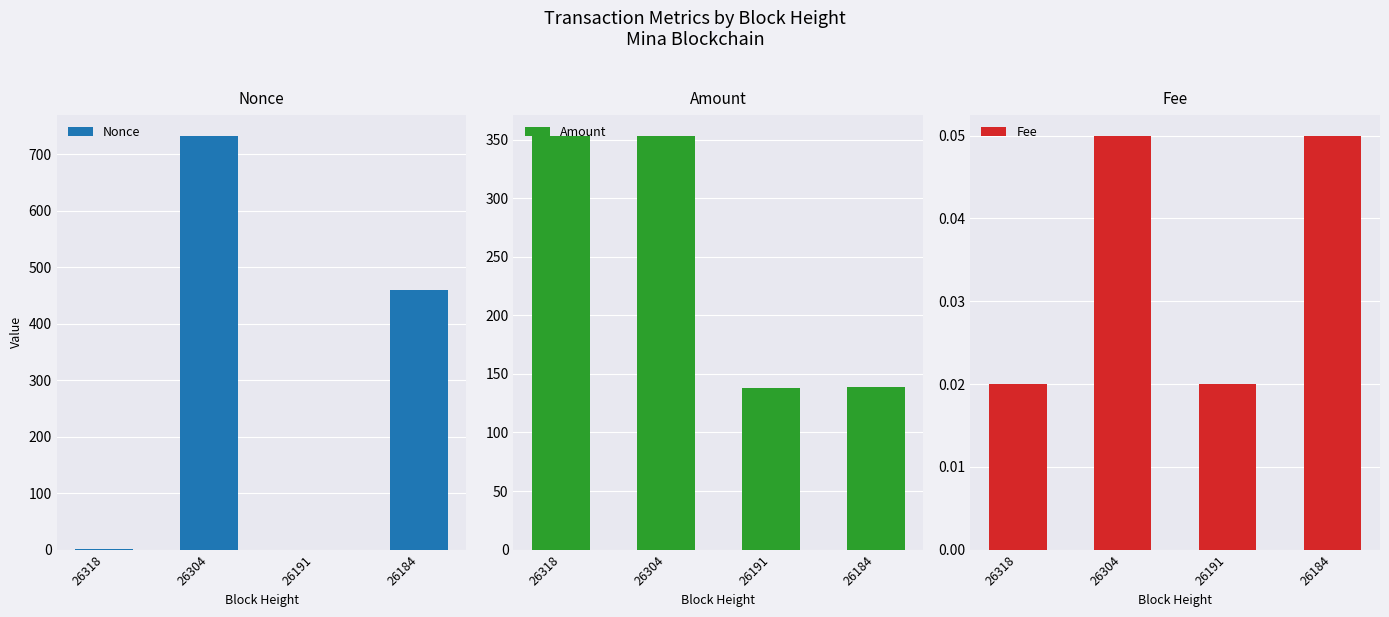

What are all the series names shown in the legend?

Nonce, Amount, Fee